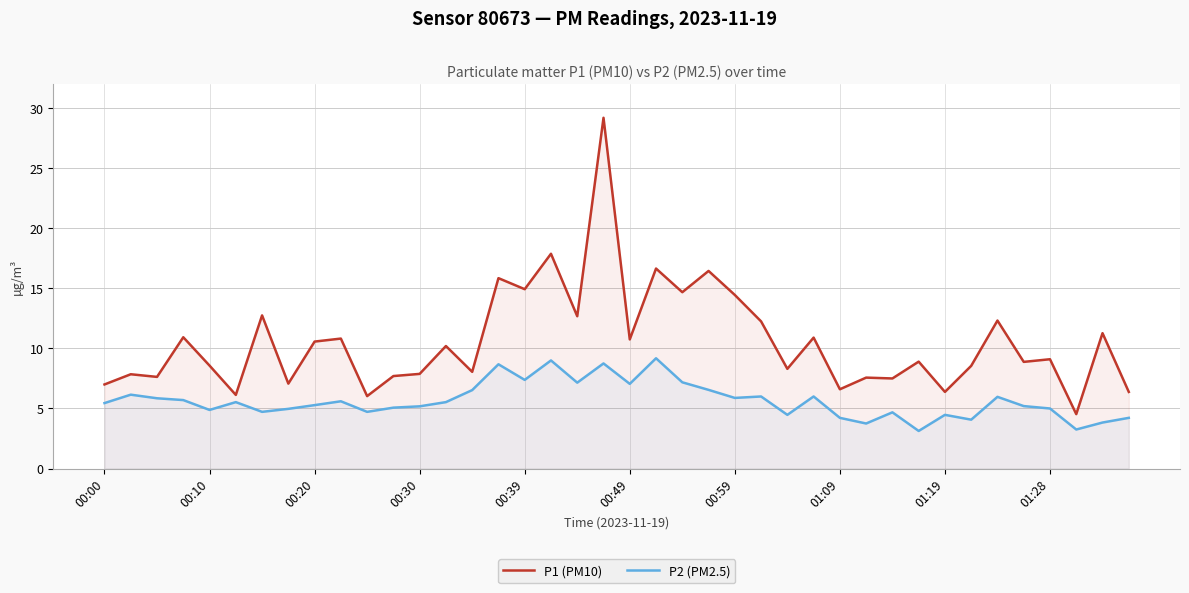

Is it true that P2 (PM2.5) equals 4.7 at 00:39?

False